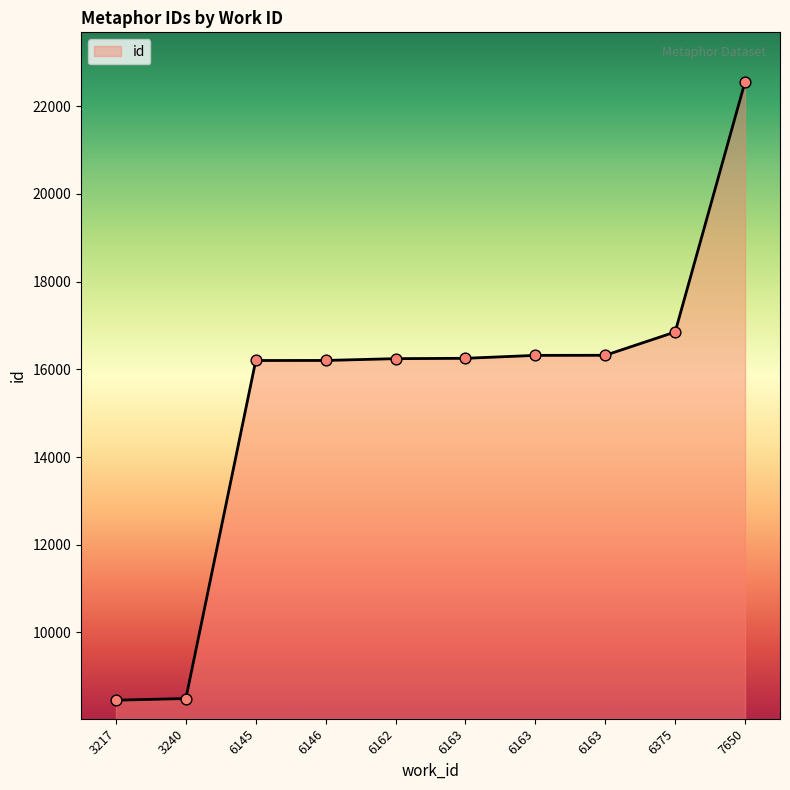

Approximately how many times larger is the value at 6163 compared to 6145?

1.0